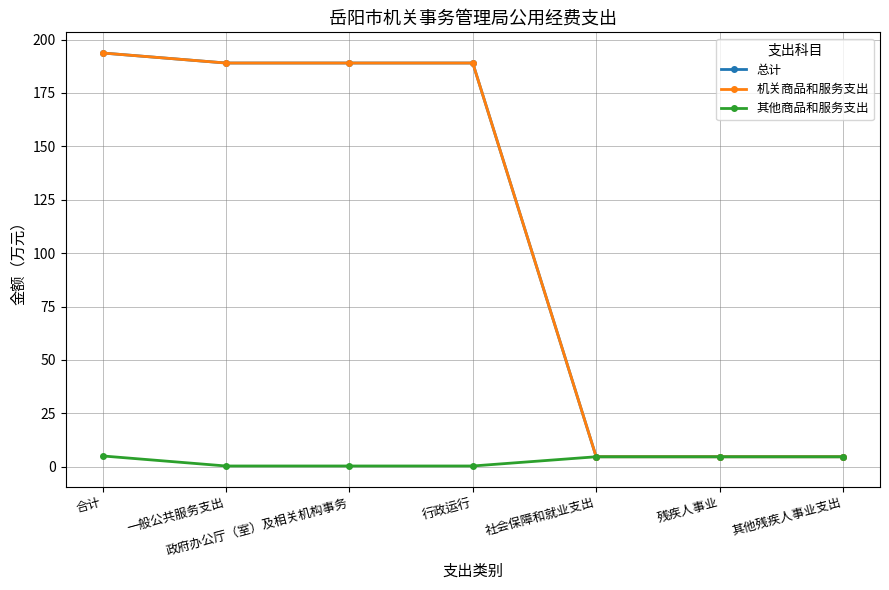

True or false: 机关商品和服务支出 and 总计 cross at least once.

False